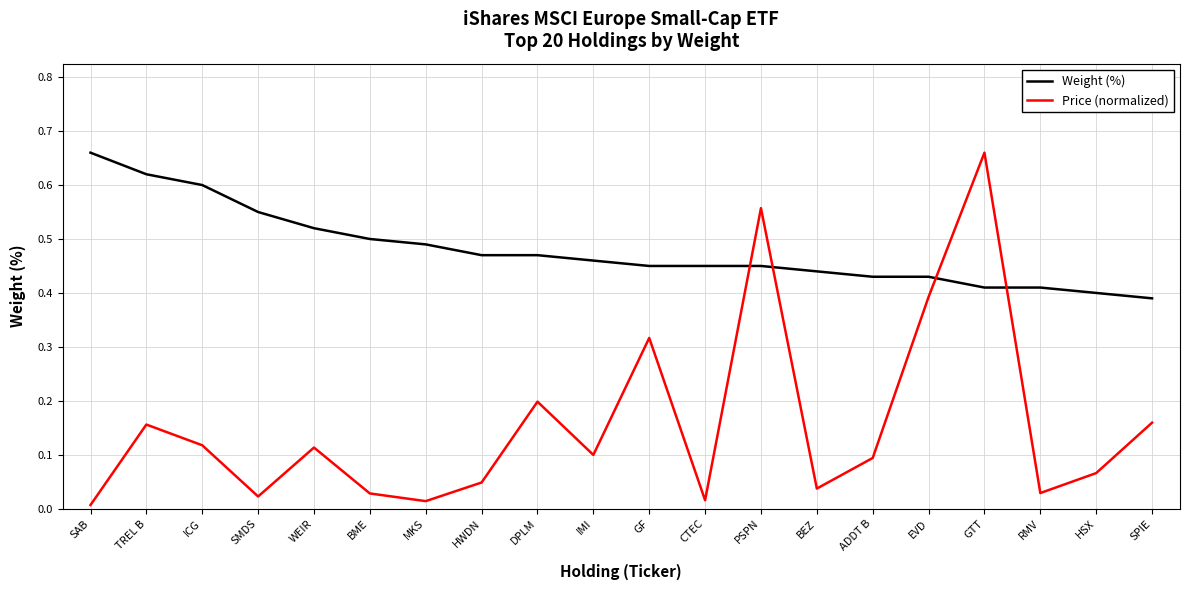

Rank the series at GTT from highest to lowest value.

Price (normalized), Weight (%)